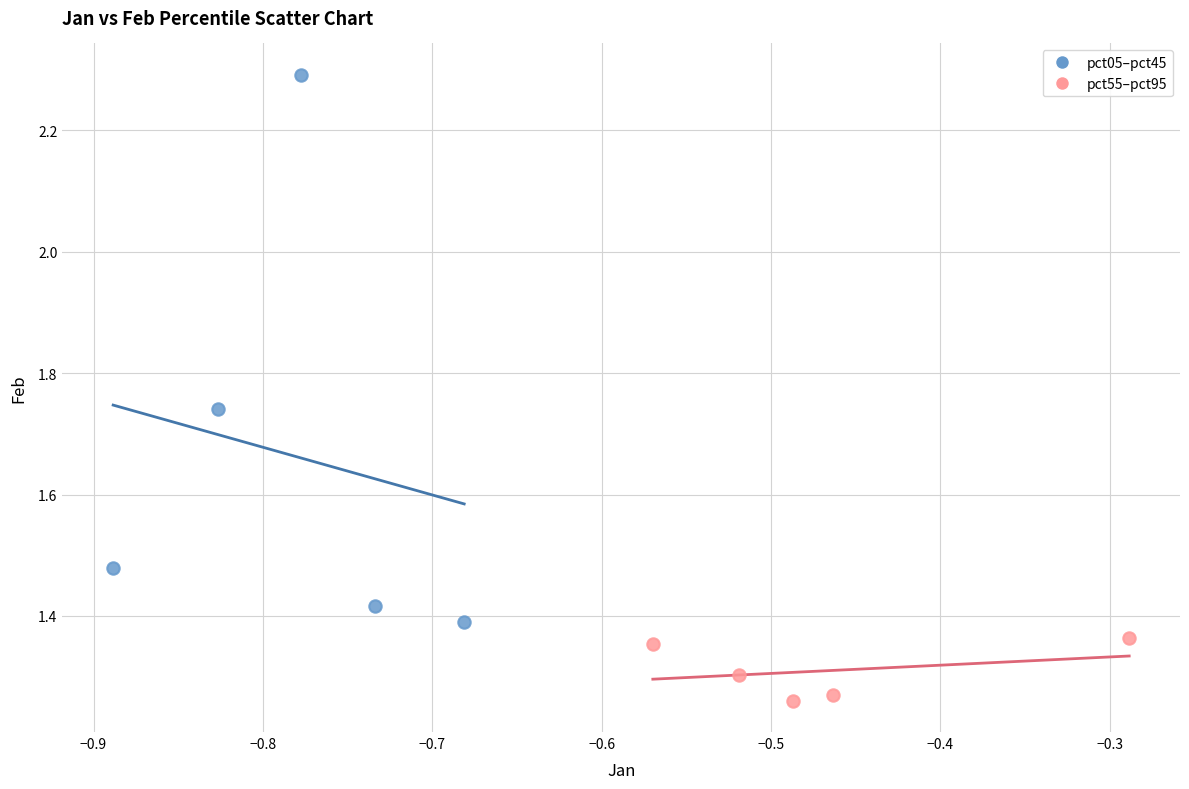

Which series contains the highest Y value?

pct05–pct45